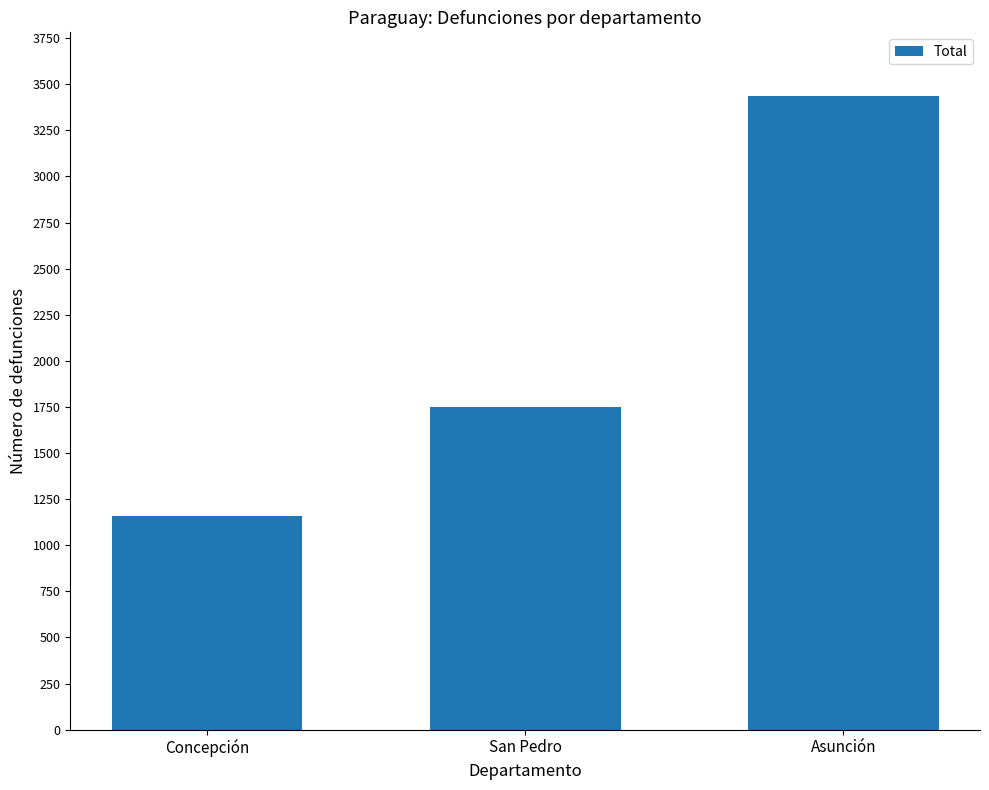

At which category does the chart reach its minimum across all series?

Concepción